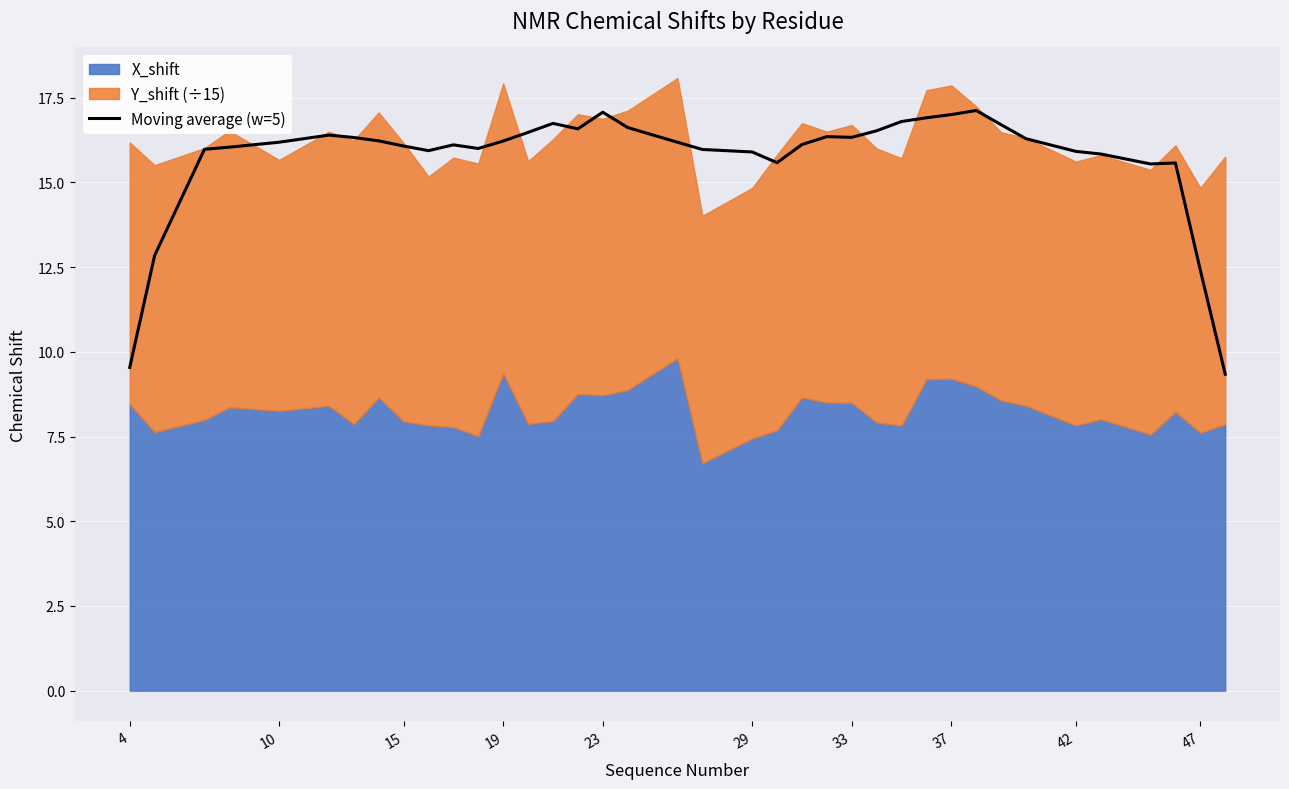

What is the lowest value of the Moving average (w=5) series?

9.3